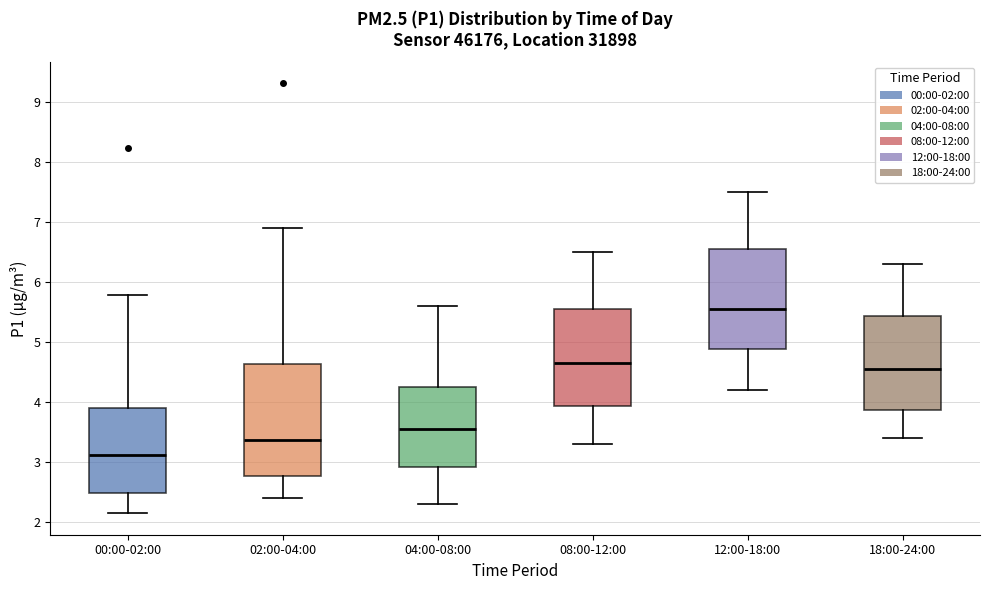

Reading left to right, read every box against the y-axis: the position of its median line, the range the box covers, and the ends of its whiskers. The values are not printed on the chart, so give them approximately, as read against the axis.

00:00-02:00: median 3.1, box 2.5 to 3.9, whiskers 2.2 to 5.8
02:00-04:00: median 3.4, box 2.8 to 4.6, whiskers 2.4 to 6.9
04:00-08:00: median 3.6, box 2.9 to 4.3, whiskers 2.3 to 5.6
08:00-12:00: median 4.7, box 3.9 to 5.6, whiskers 3.3 to 6.5
12:00-18:00: median 5.6, box 4.9 to 6.6, whiskers 4.2 to 7.5
18:00-24:00: median 4.6, box 3.9 to 5.4, whiskers 3.4 to 6.3